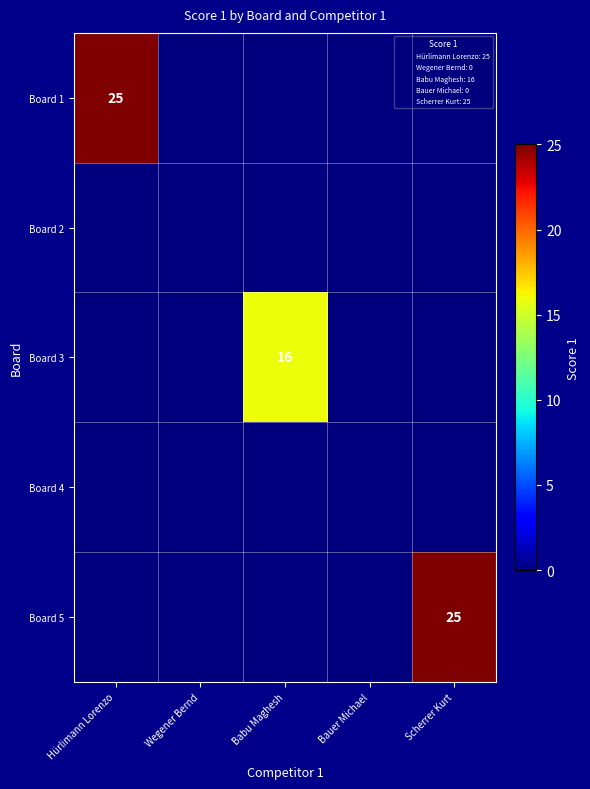

The value of Board 5 at Scherrer Kurt is 25. True or false?

True